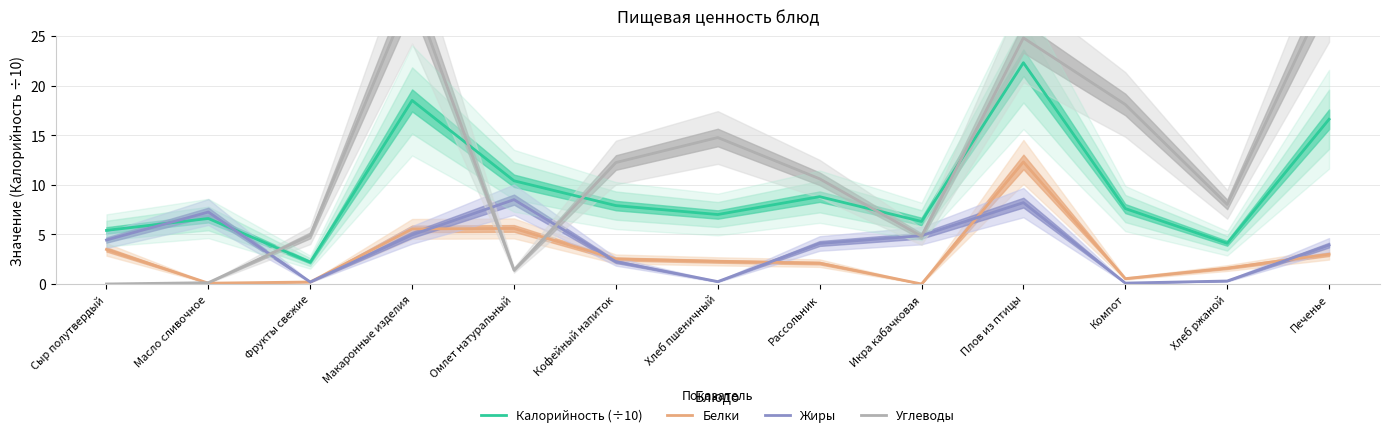

What value does the Углеводы series have at Компот?

18.1